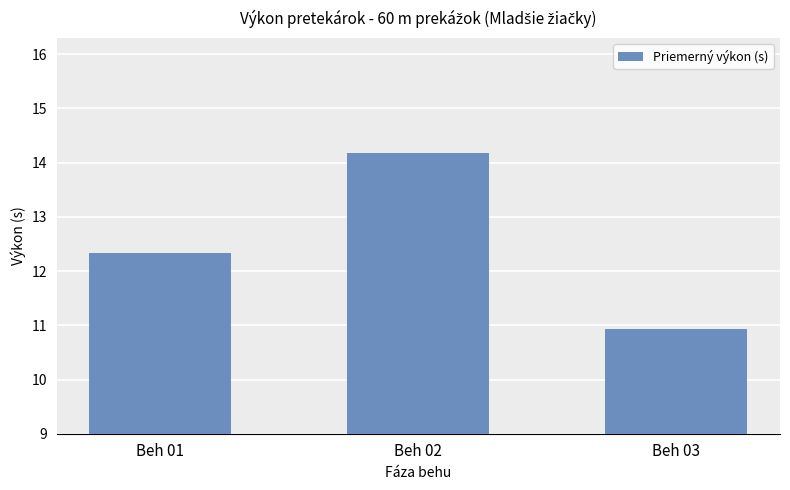

What is the change in value from Beh 01 to Beh 03?

-1.4